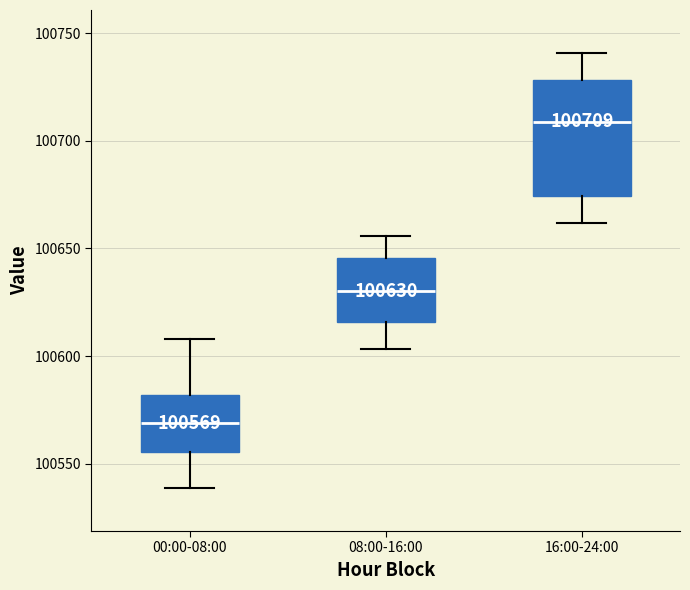

Which box's median line is the highest?

16:00-24:00